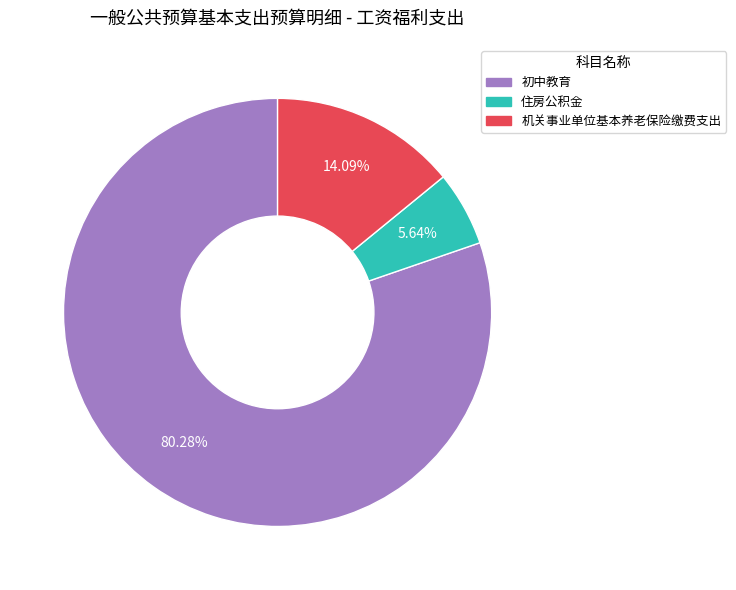

Between 初中教育 and 机关事业单位基本养老保险缴费支出, which is larger?

初中教育